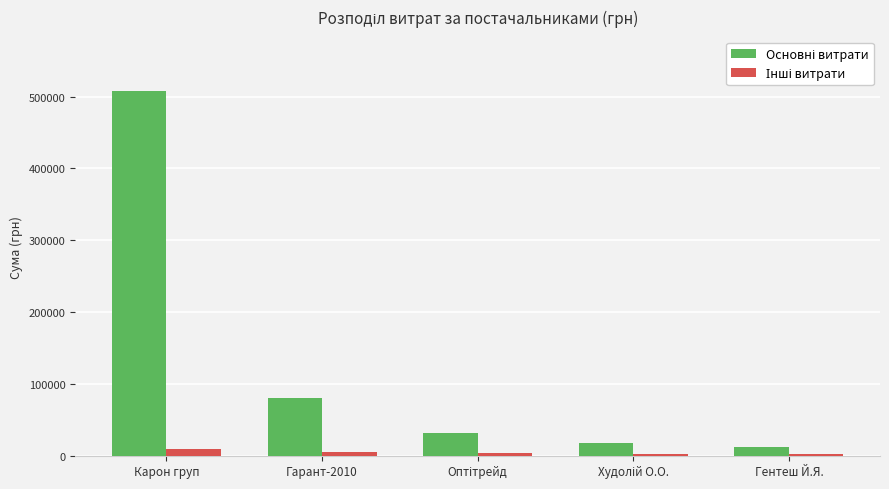

What is the greatest value displayed?

507370.3